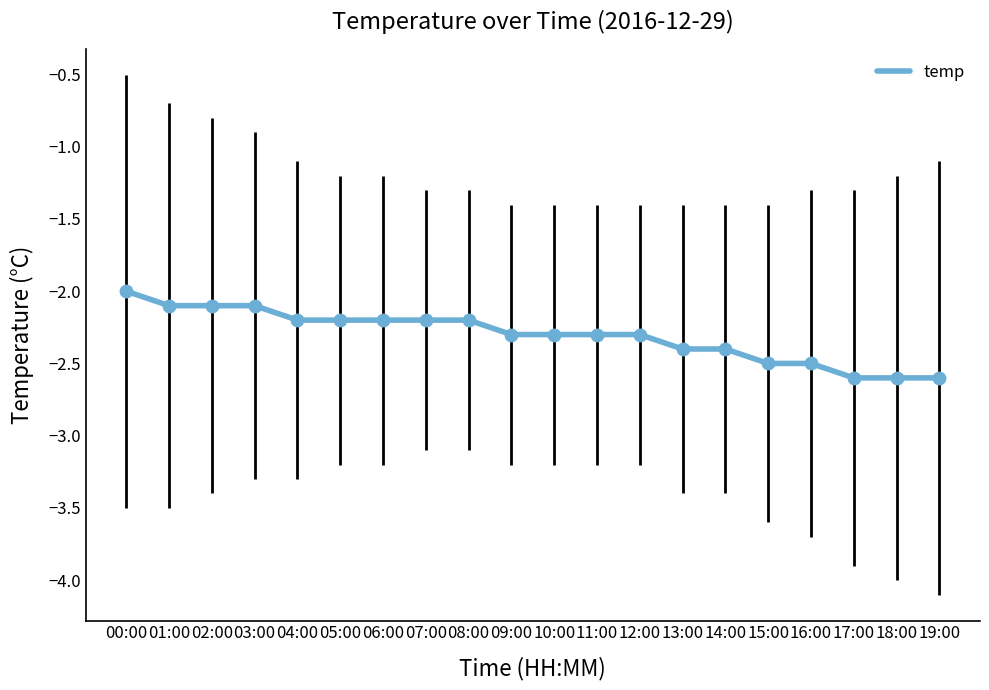

What is the change in value from 12:00 to 17:00?

-0.3